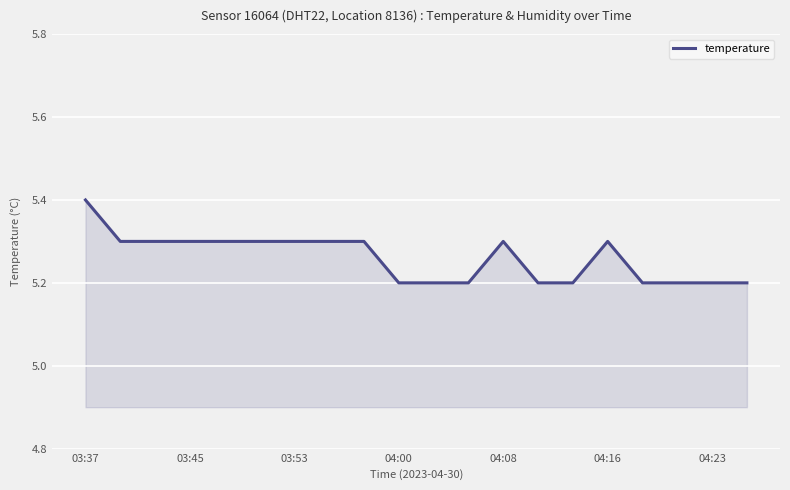

What is the maximum value shown in the chart?

5.4